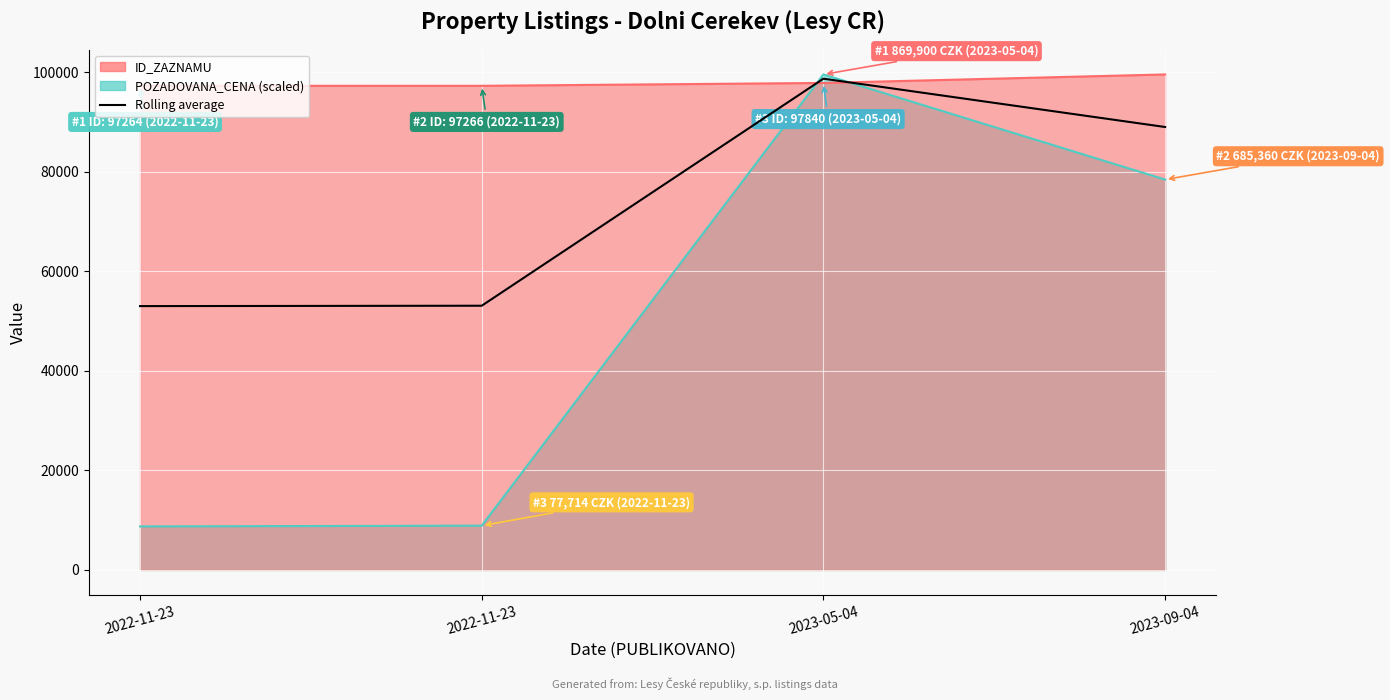

Read the value at 2023-05-04.

98693.0